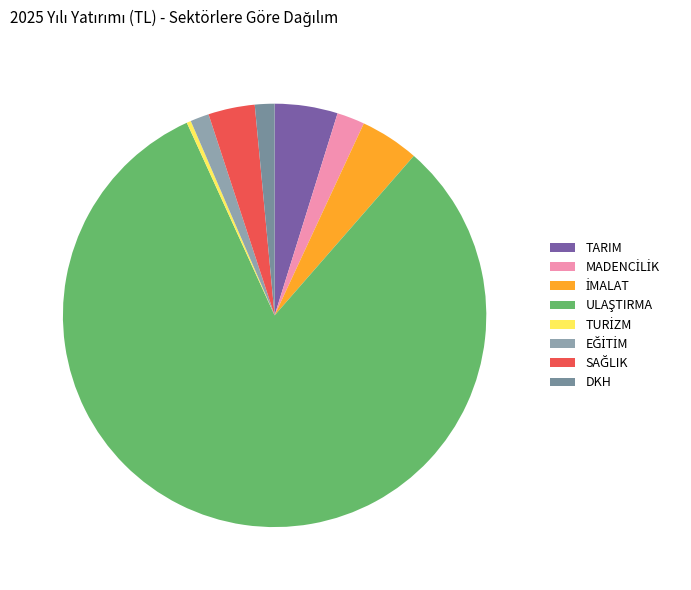

How many segments does this pie chart have?

8